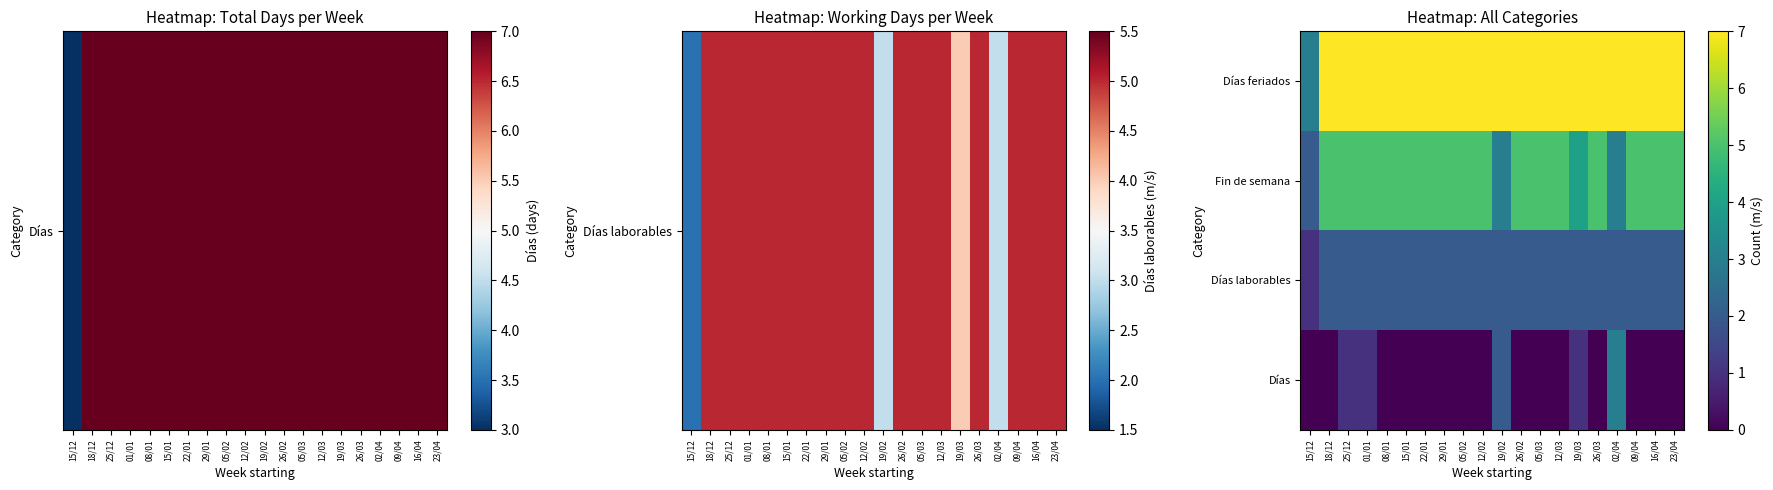

What is the difference between the highest and lowest values at 02/04?

5